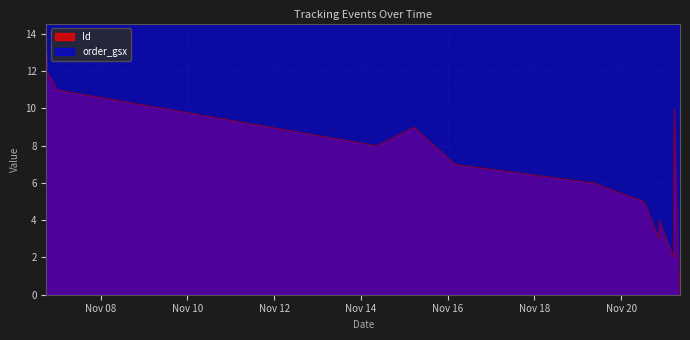

What is the label of the 1st point from the left?

2024-11-06 17:58:03